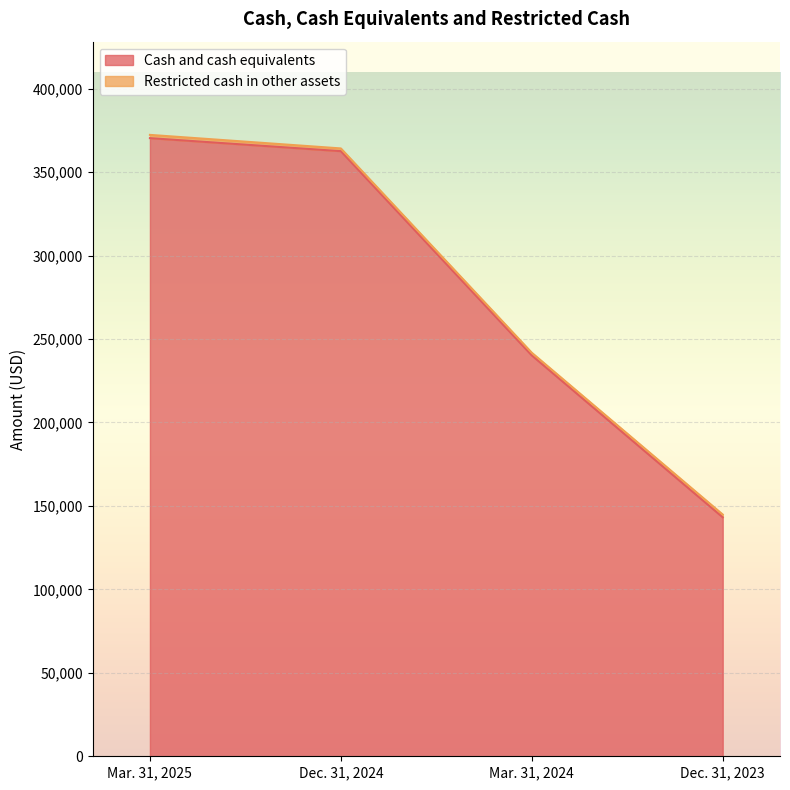

Reading left to right, list all the values displayed in this chart.

Mar. 31, 2025=370344	Dec. 31, 2024=362546	Mar. 31, 2024=240190	Dec. 31, 2023=143201